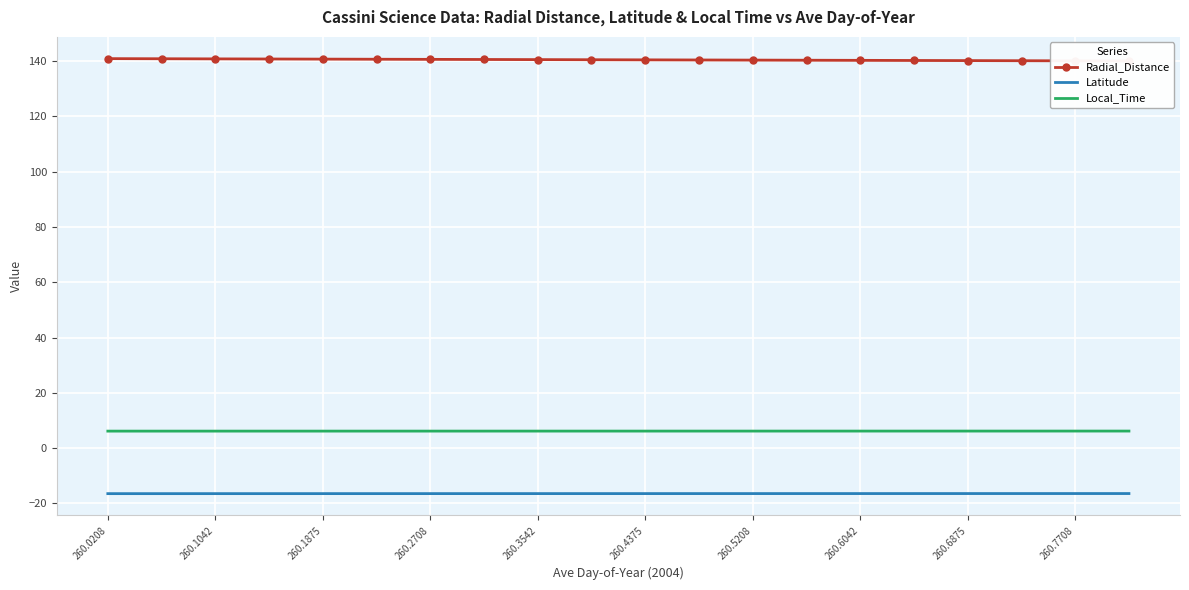

How many Local_Time values are between 6 and 7?

20